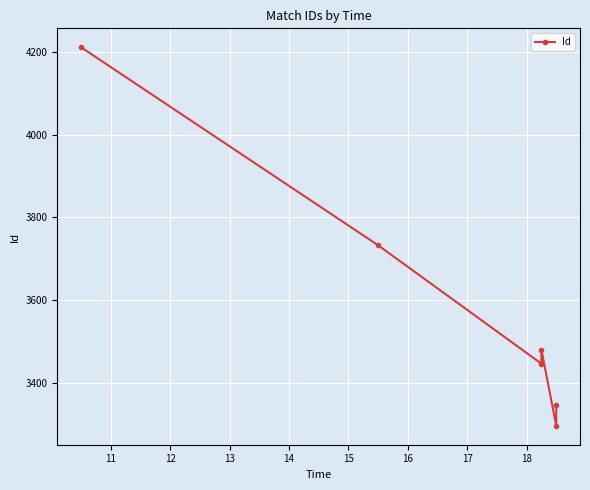

Is this an area chart (filled region under the line)?

No